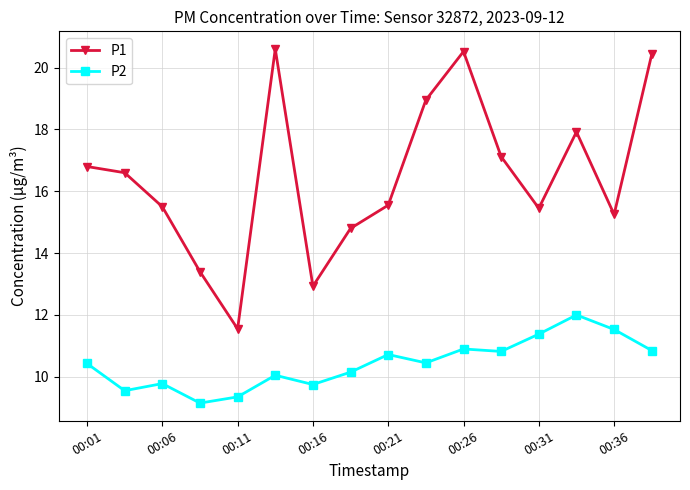

Rank the series by their average value, from highest to lowest.

P1, P2